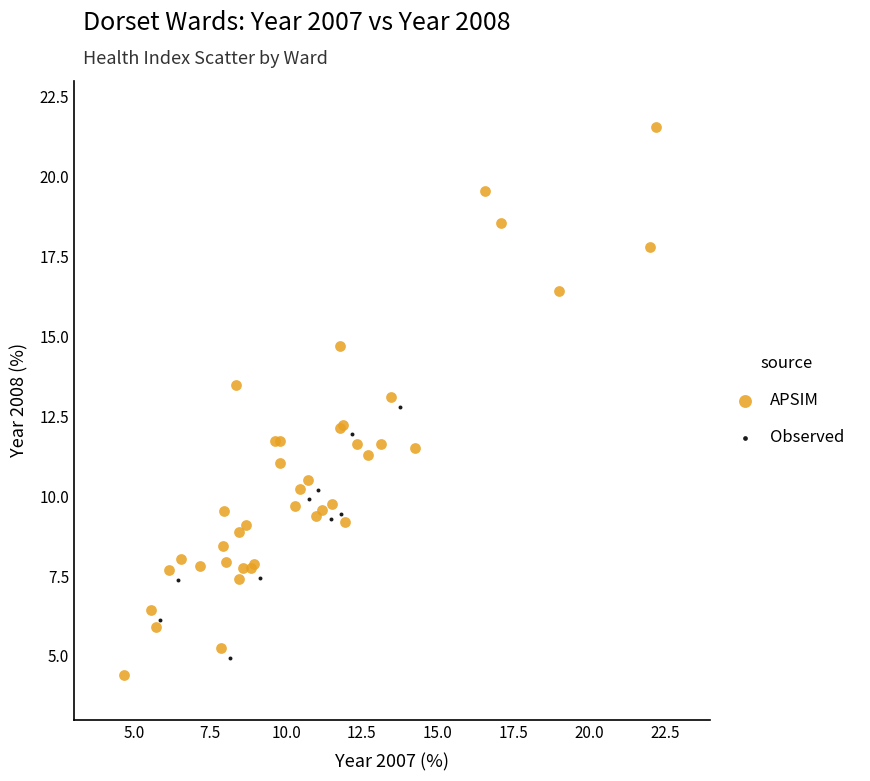

Which series contains the highest Y value?

APSIM